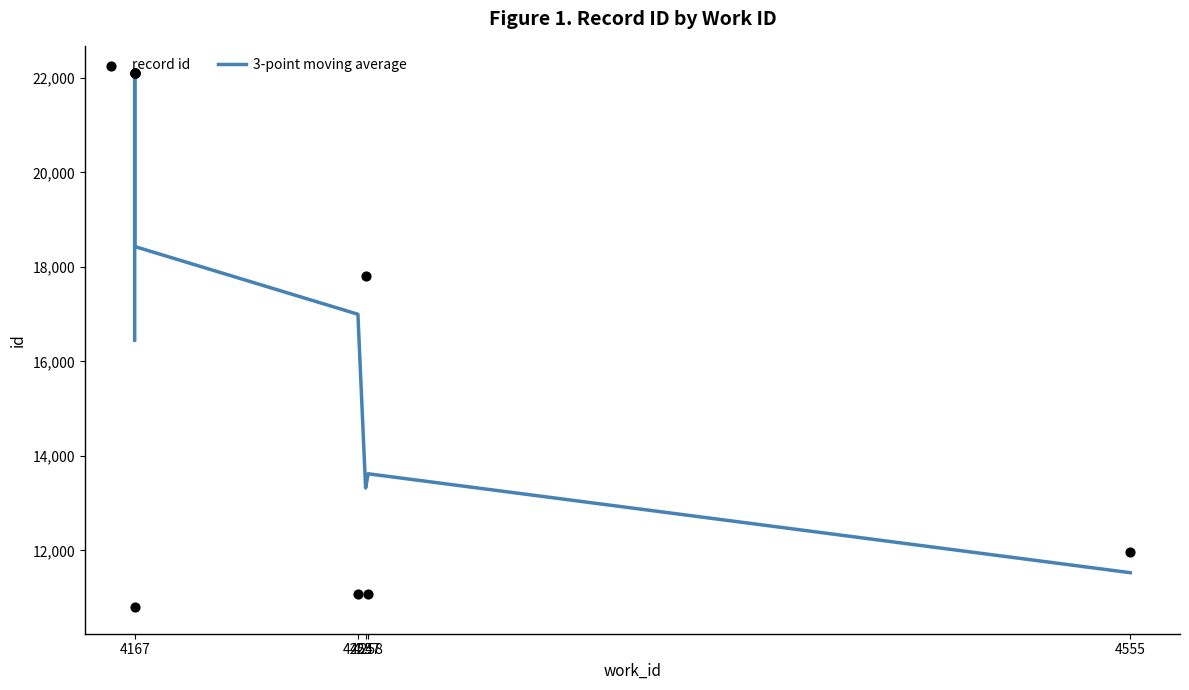

What are all the series names shown in the legend?

3-point moving average, record id